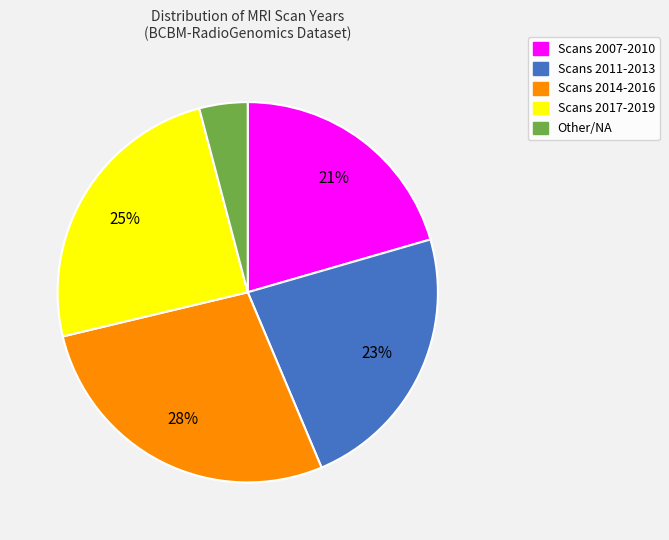

To the nearest percent, what is the difference between the largest and smallest slice percentages?

24%